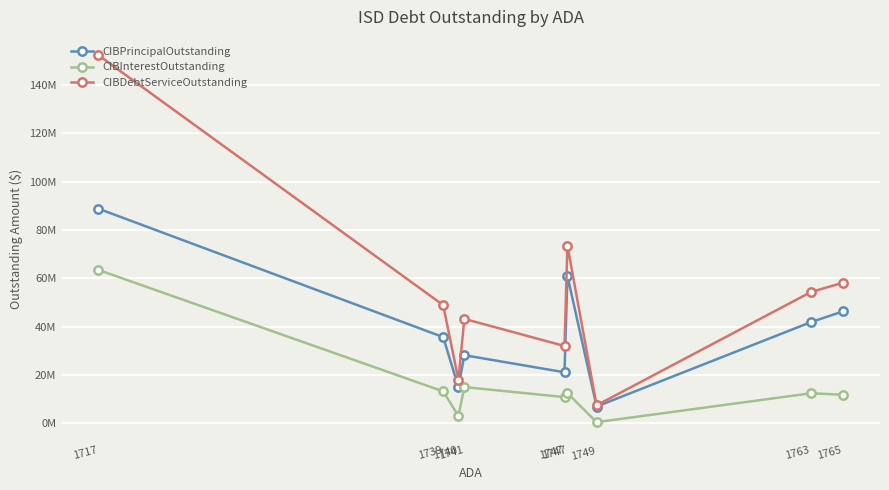

What are all the series names shown in the legend?

CIBPrincipalOutstanding, CIBInterestOutstanding, CIBDebtServiceOutstanding